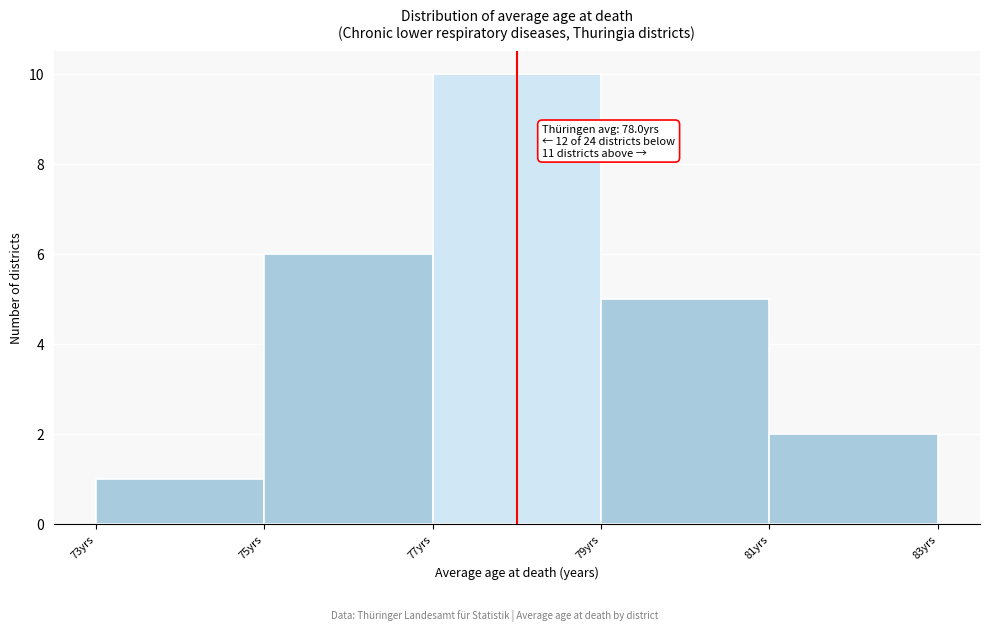

Which range on the x-axis has the tallest bar?

77 to 79